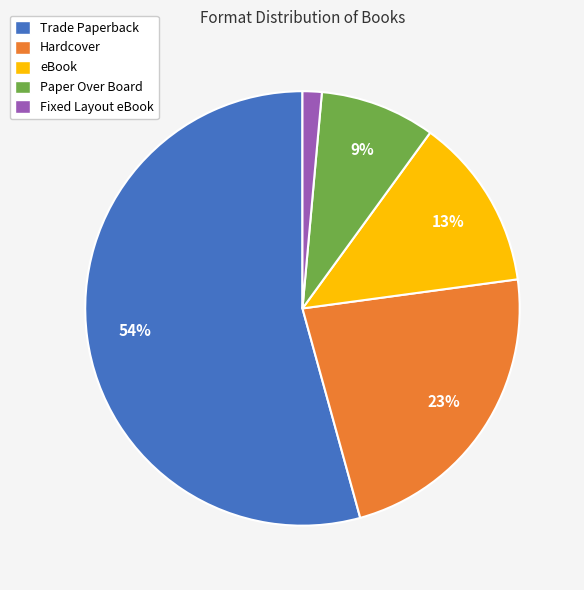

Is the sum of eBook and Hardcover greater than half?

No